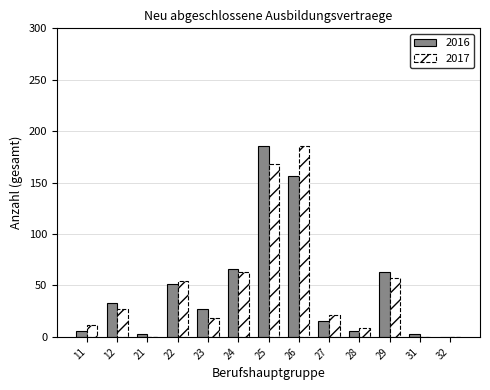

Reading left to right, list all the values displayed in this chart.

2016: 11=6	12=33	21=3	22=51	23=27	24=66	25=186	26=156	27=15	28=6	29=63	31=3	32=0
2017: 11=12	12=27	21=0	22=54	23=18	24=63	25=168	26=186	27=21	28=9	29=57	31=0	32=0